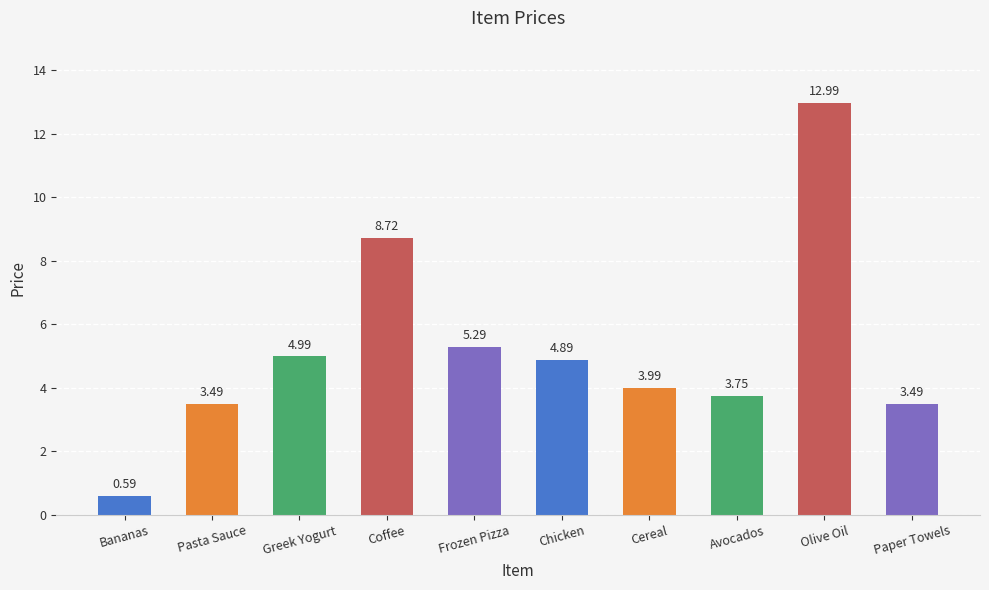

What is the sum of the values at Greek Yogurt and Chicken?

9.9